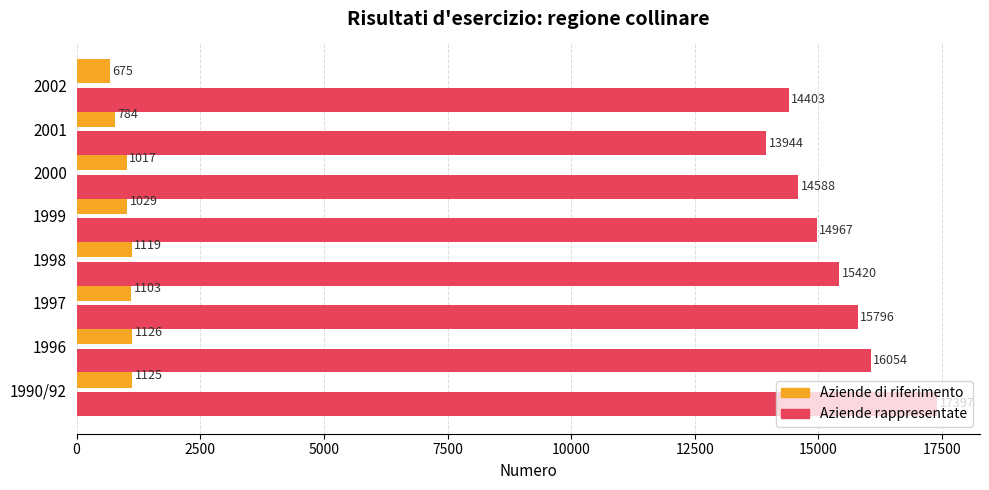

Which series has the largest total across all categories?

Aziende rappresentate